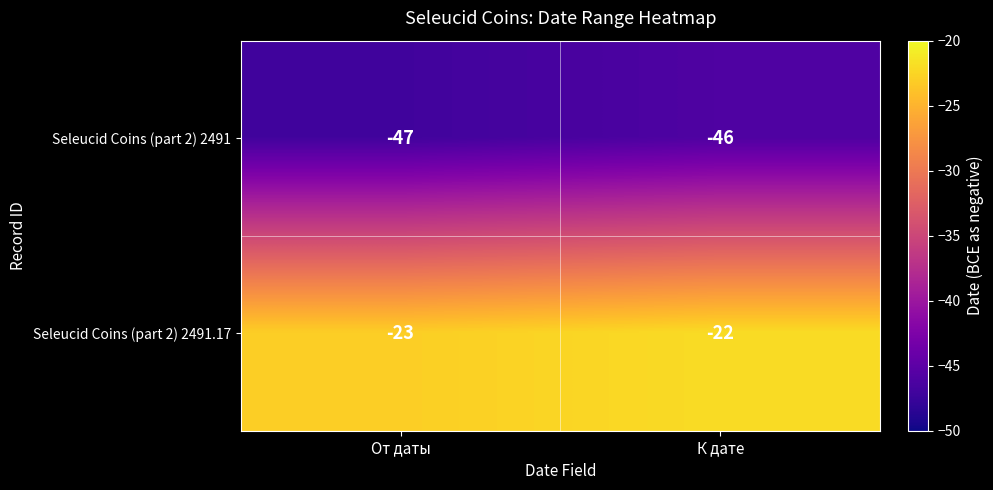

Rank the series by their maximum value, from highest to lowest.

Seleucid Coins (part 2) 2491.17, Seleucid Coins (part 2) 2491